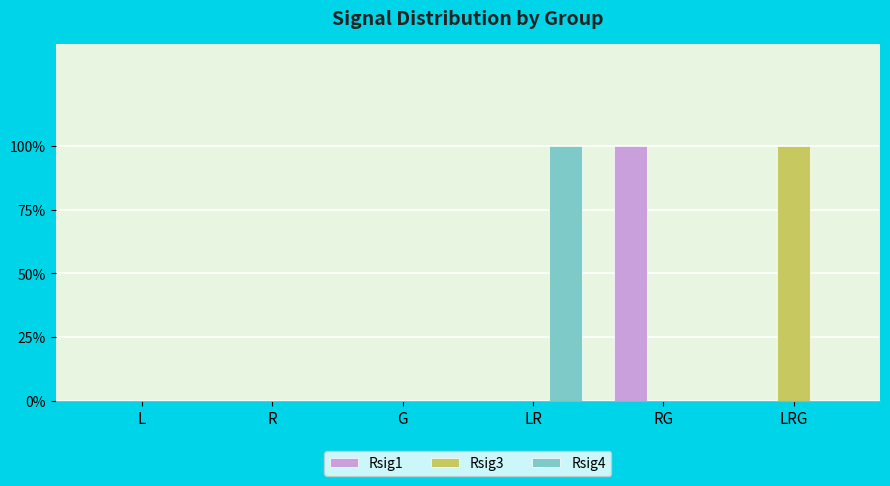

Does the chart contain stacked bars?

No